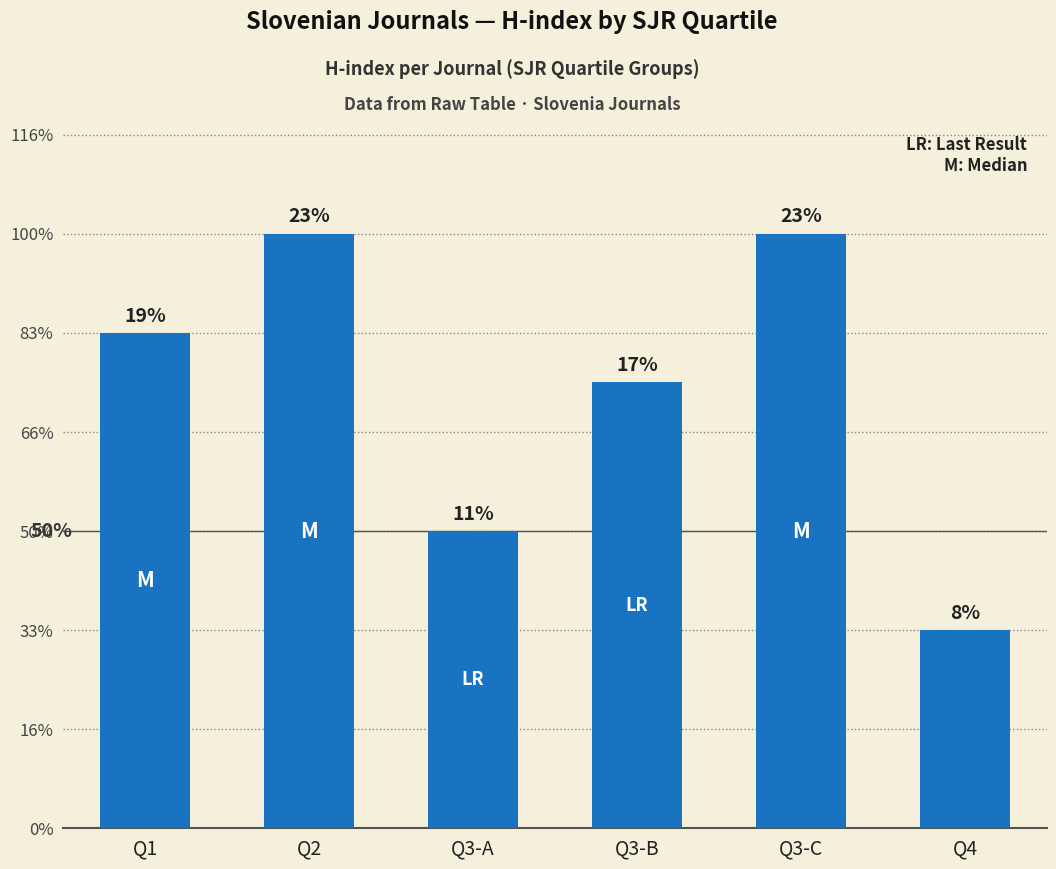

Which label corresponds to the largest value in the chart?

Q2